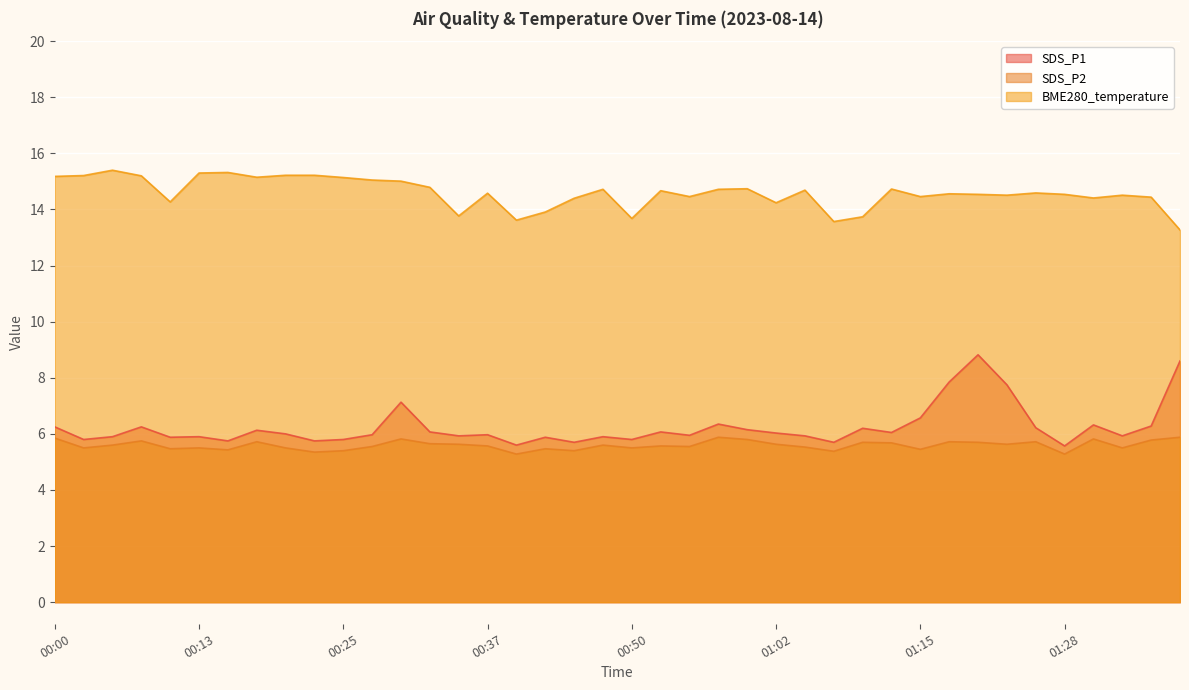

The value of SDS_P2 at 00:25 is 5.4. True or false?

True